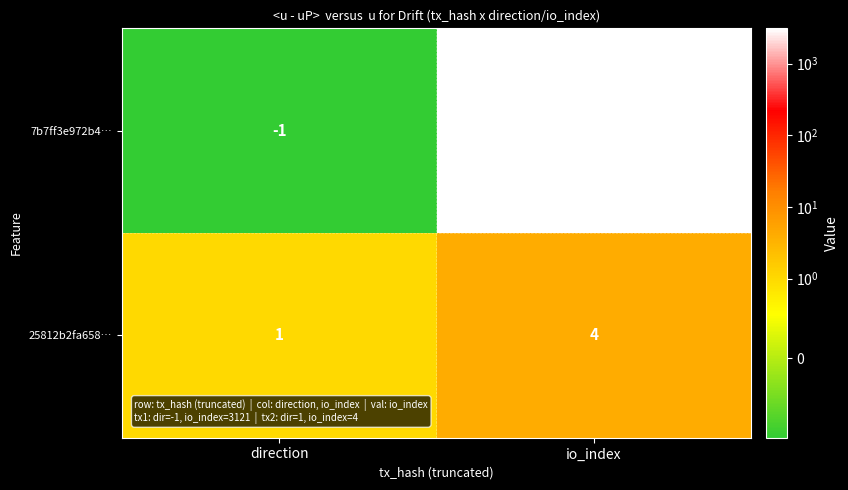

Is it true that 7b7ff3e972b4… equals 4480 at io_index?

False